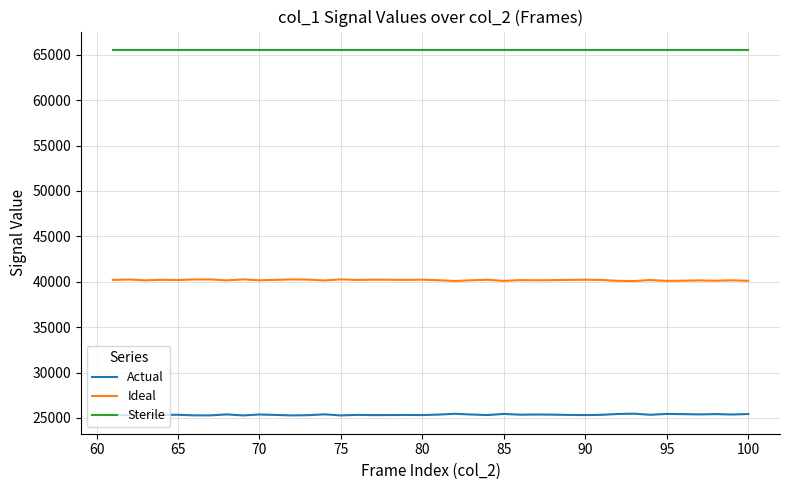

Which series has the largest total across all categories?

Sterile